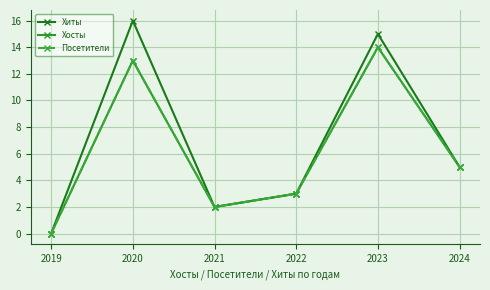

Does the chart have visible grid lines?

Yes